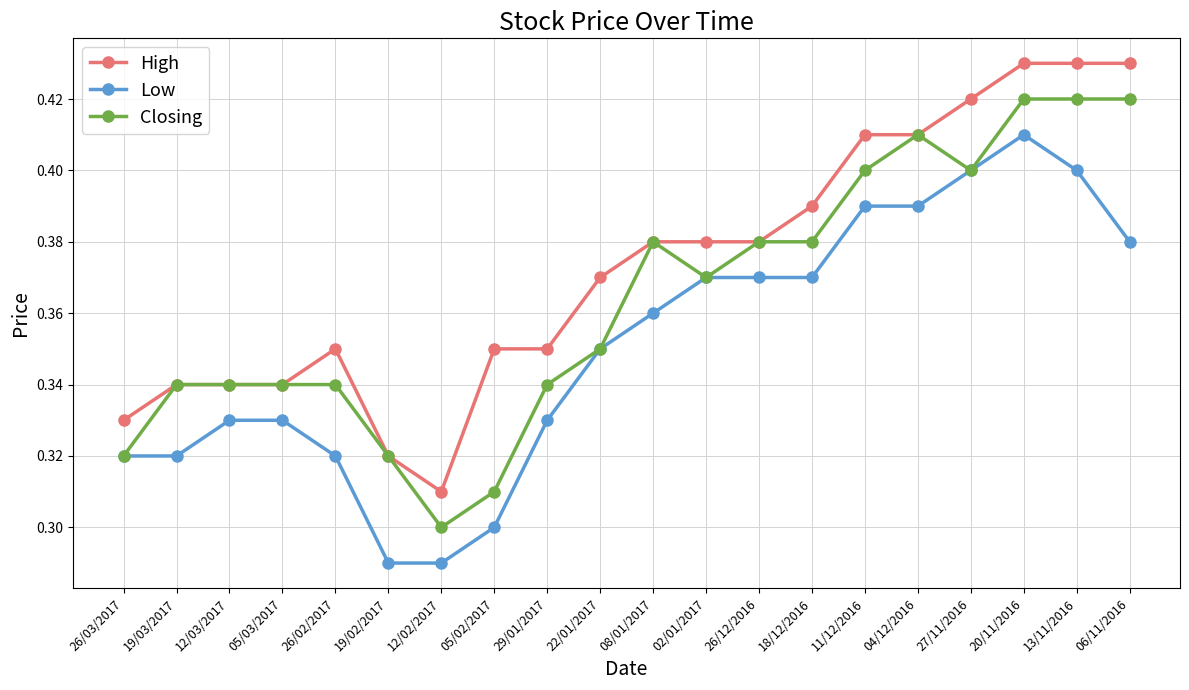

What is the label of the 1st point from the right?

06/11/2016